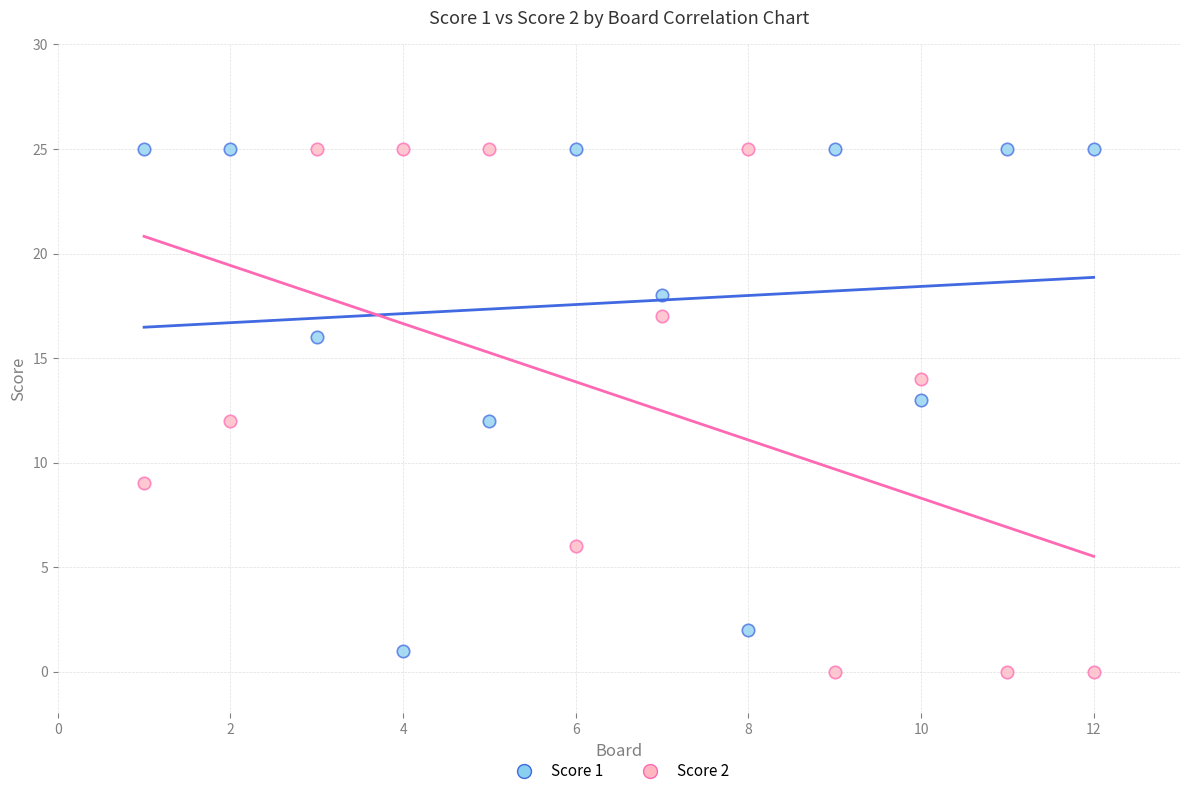

What is the X range (max minus min) for the scatter plot?

11